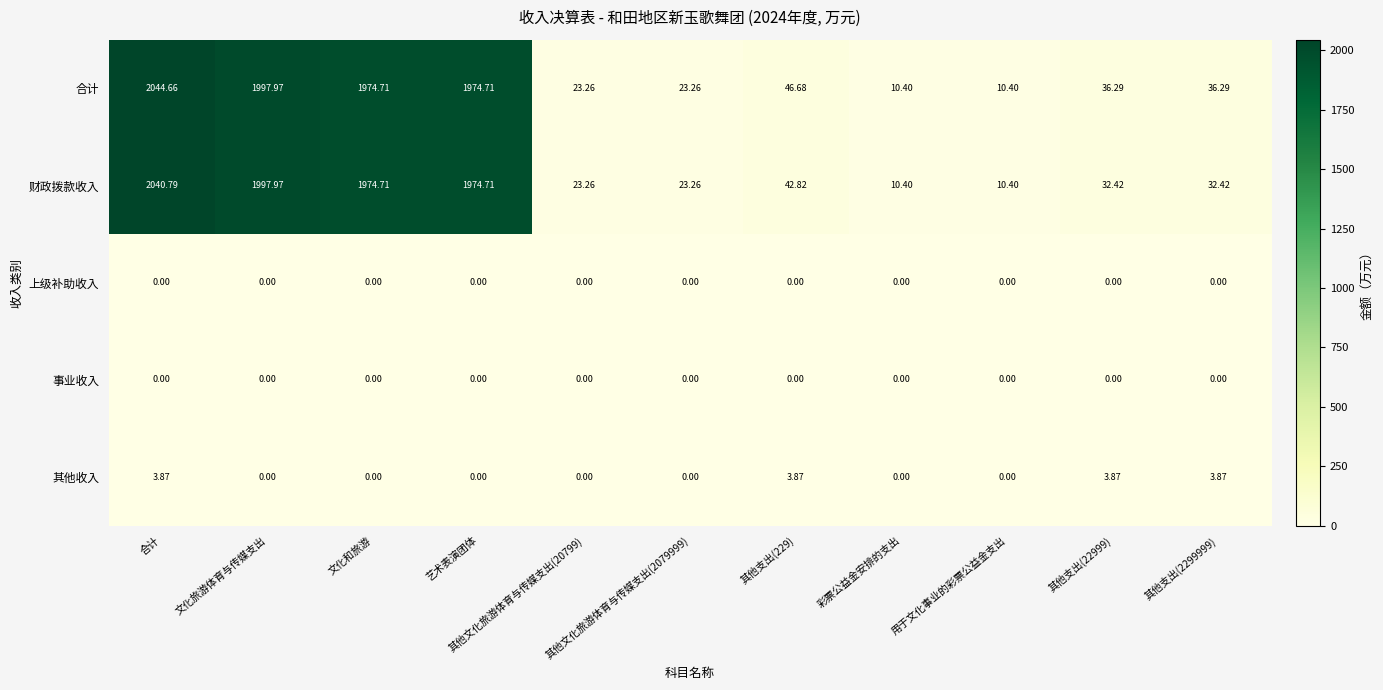

What is the spread (max minus min) of values at 其他支出(2299999)?

36.3